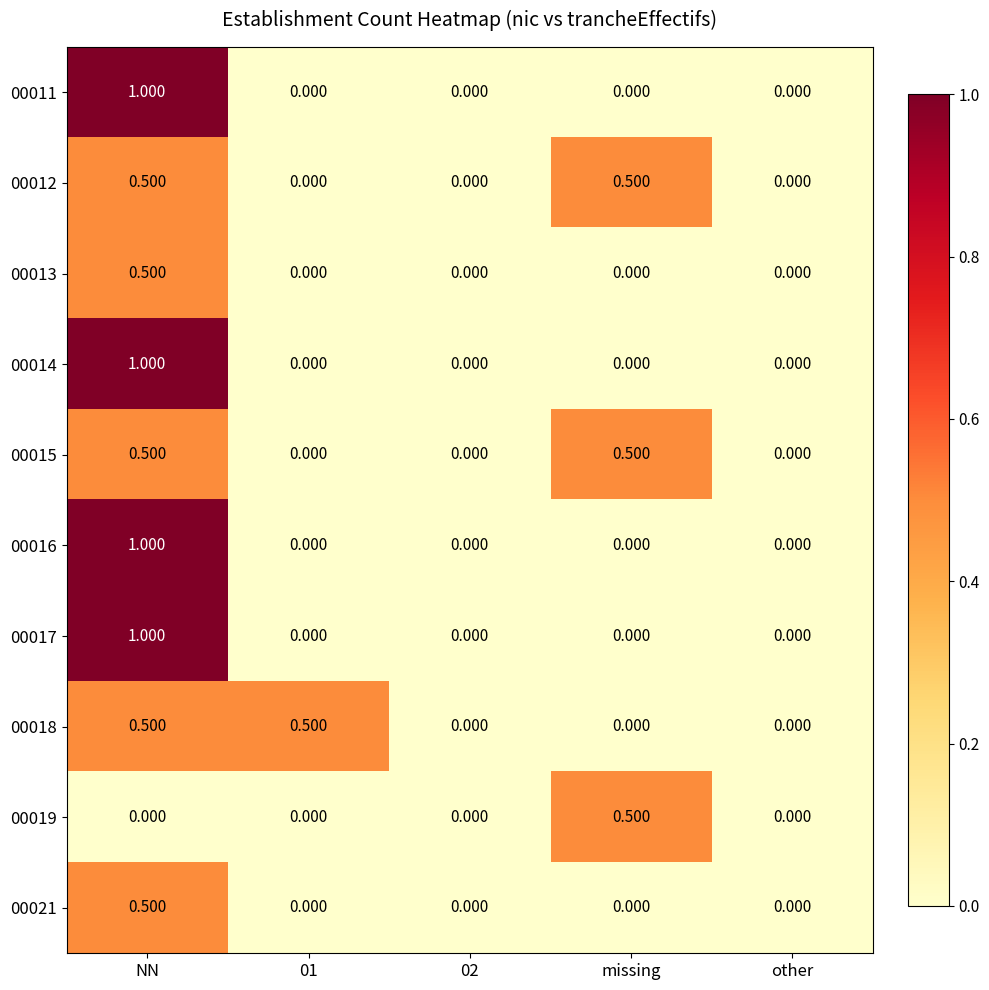

Which category has the highest value in the 00011 series?

NN